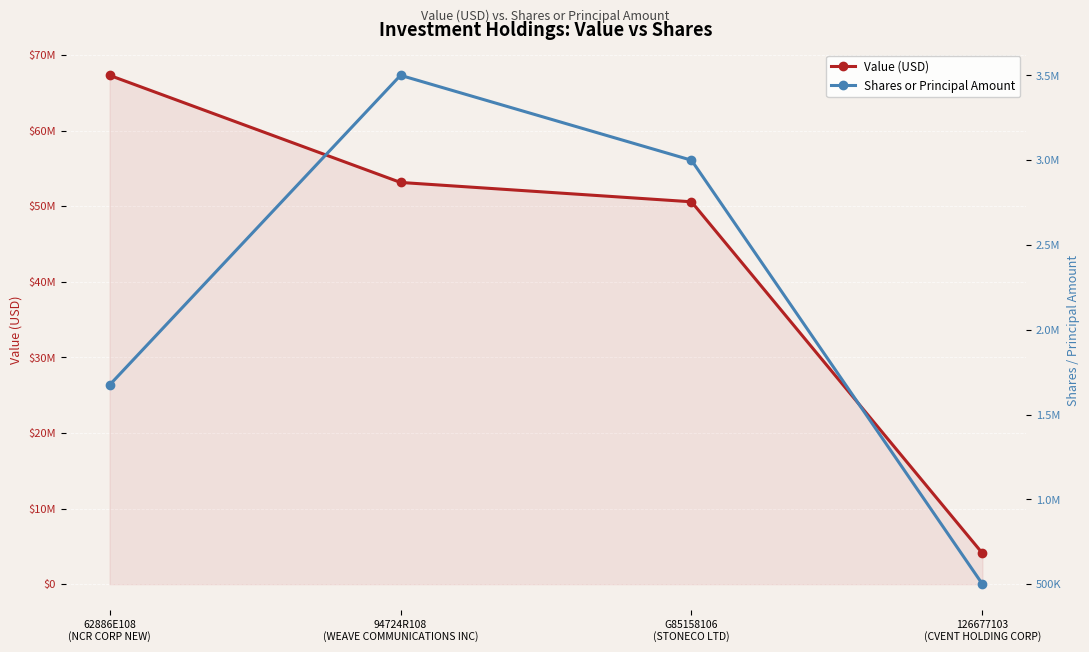

True or false: Value (USD) has a value of 4085000 at 126677103
(CVENT HOLDING CORP).

True